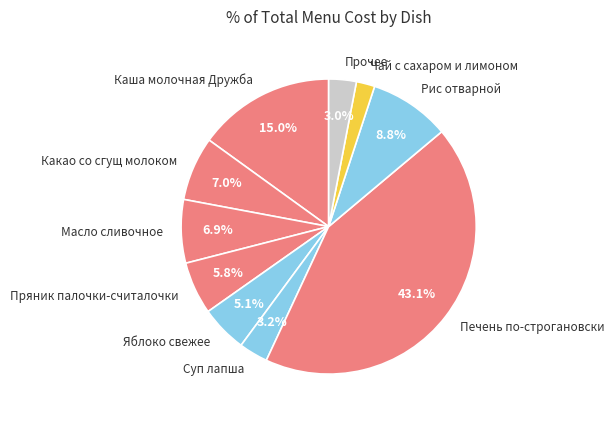

Count the number of slices in the pie.

10